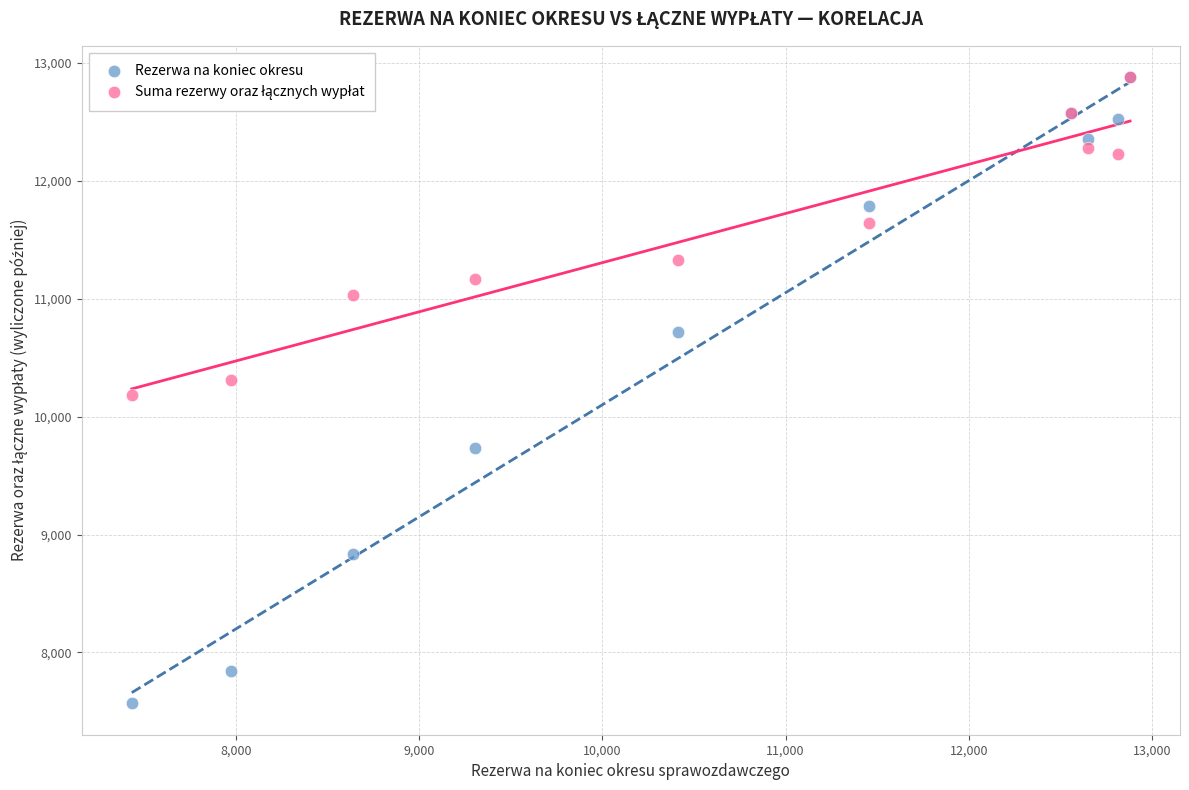

Which series has the widest spread of Y values?

Rezerwa na koniec okresu